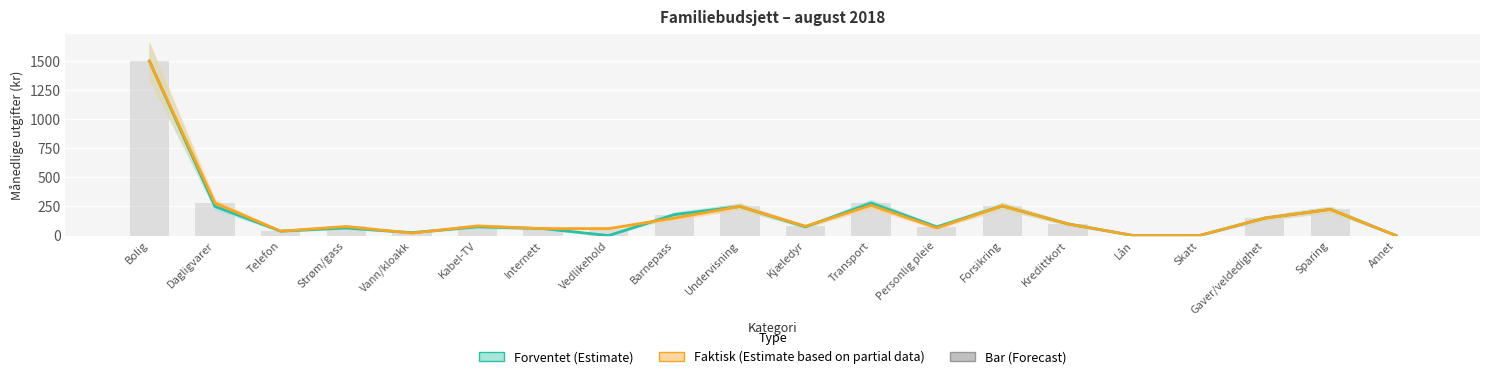

Where is Faktisk (Estimate based on partial data) nearest to the value 750?

Dagligvarer